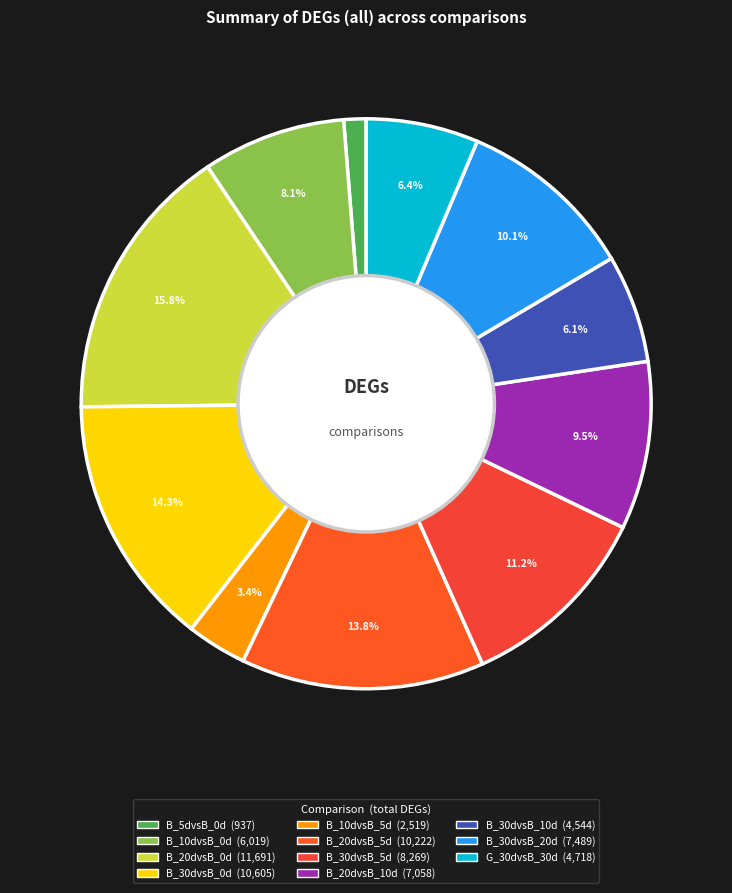

What is the change in value from B_5dvsB_0d to B_30dvsB_10d?

+3607